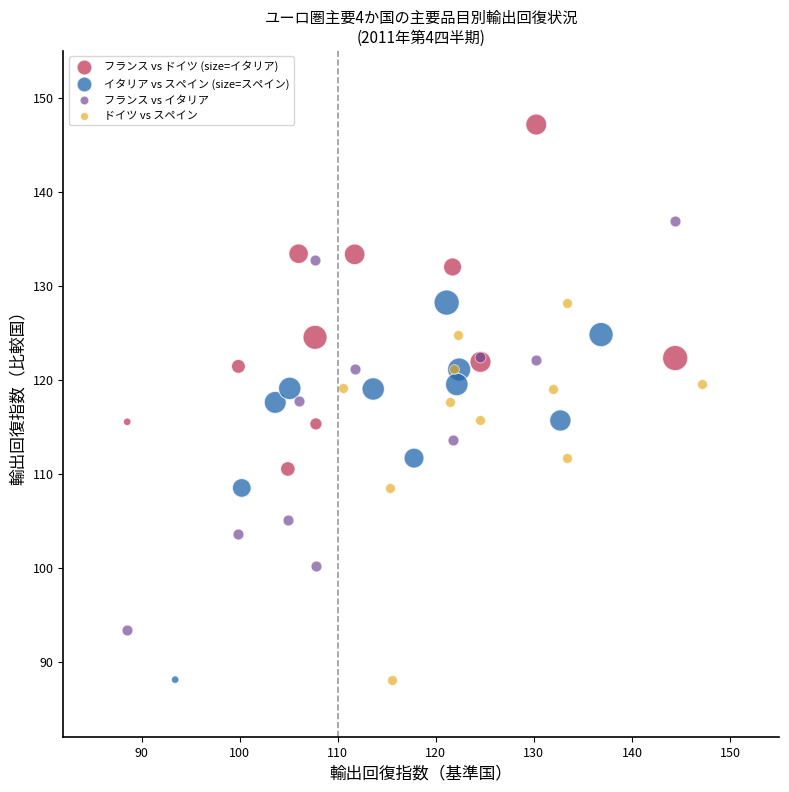

Which series reaches the maximum Y coordinate?

フランス vs ドイツ (size=イタリア)